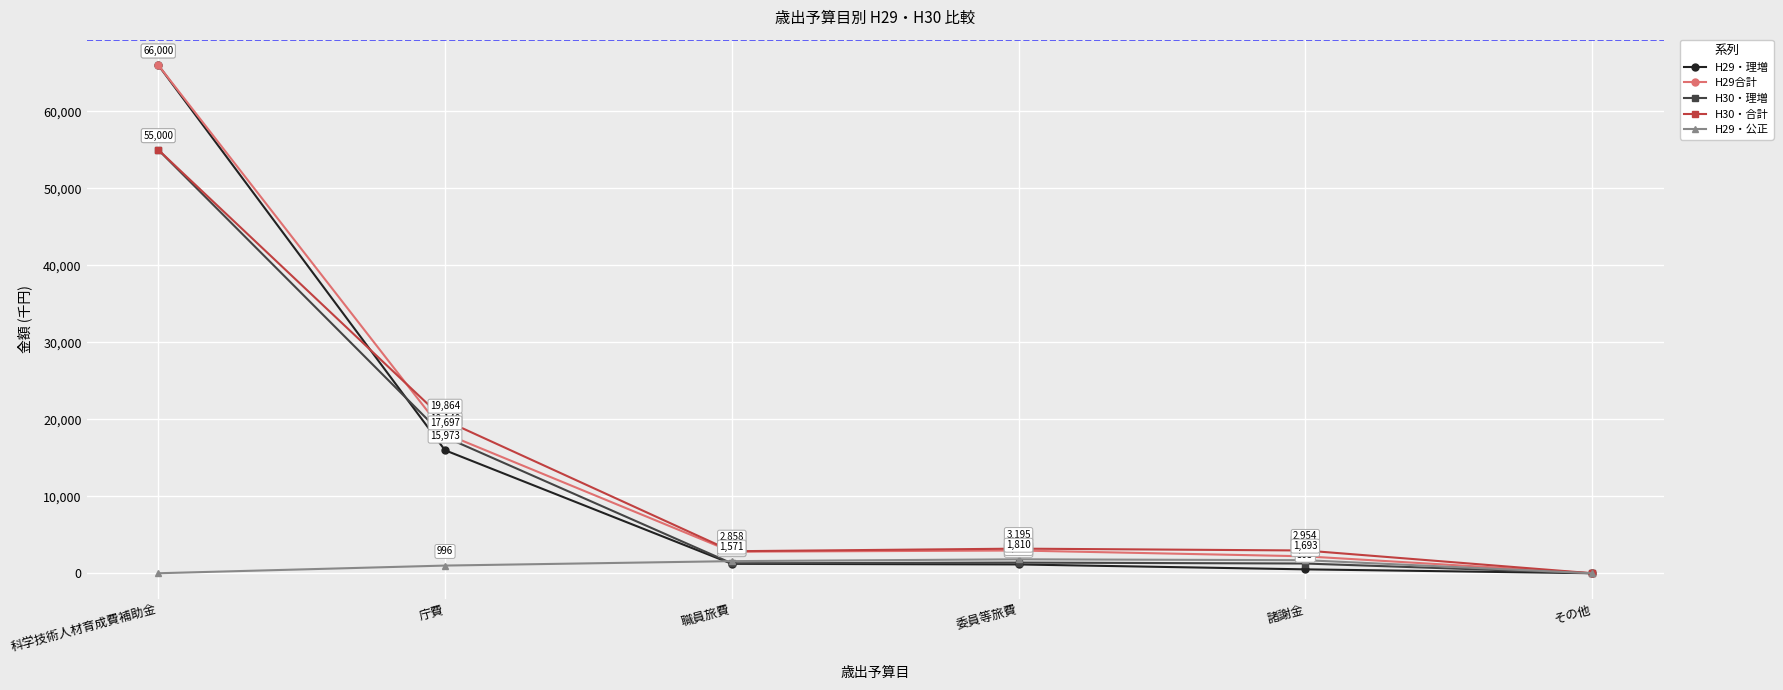

What is the label of the 3rd point from the left?

職員旅費